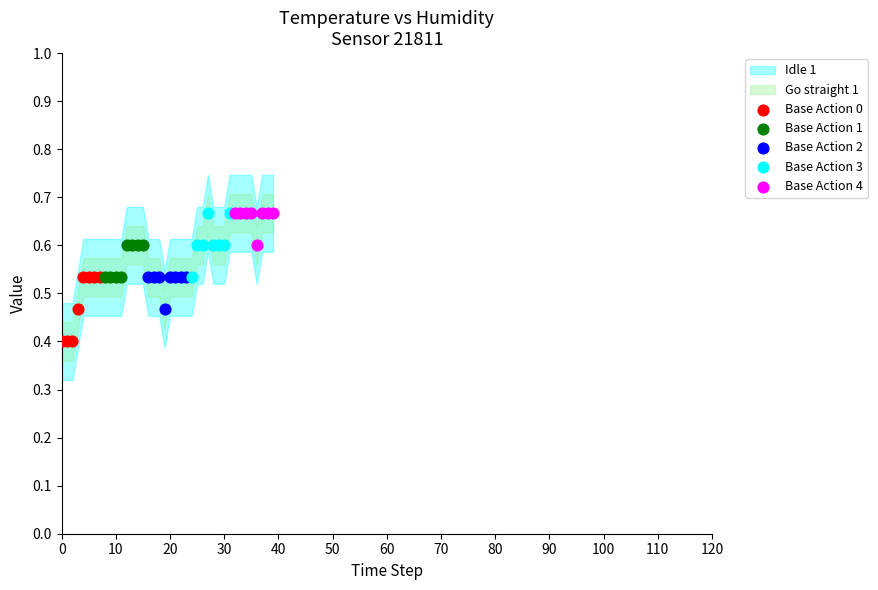

Which series reaches the minimum Y coordinate?

Base Action 0